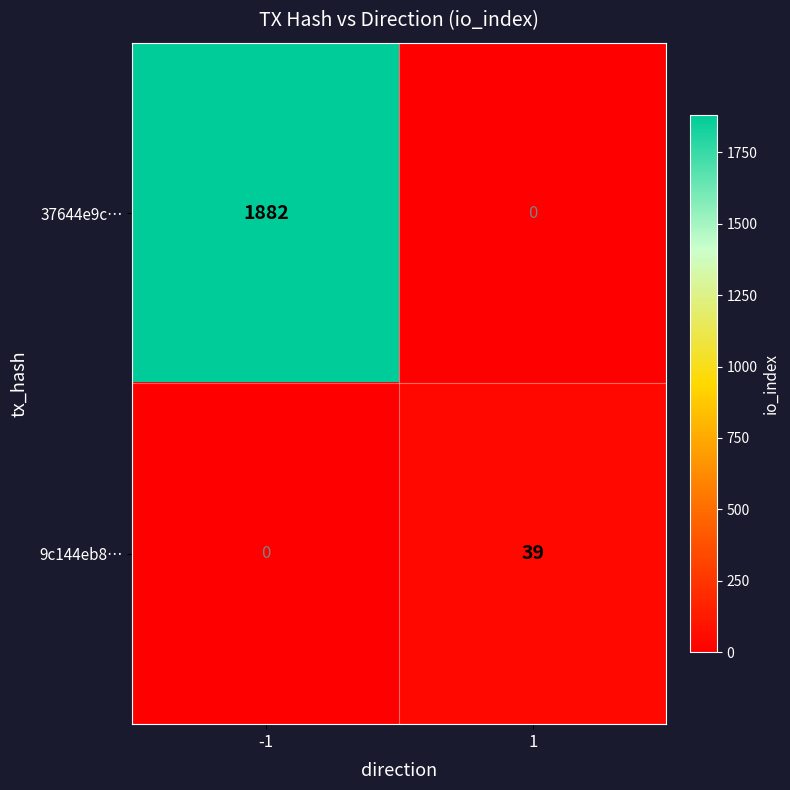

At which category is the sum across all series the highest?

-1